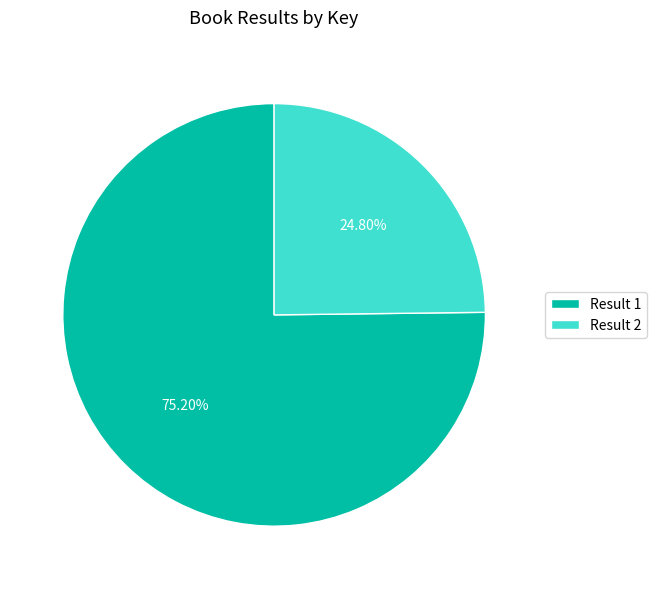

What is the majority slice?

Result 1